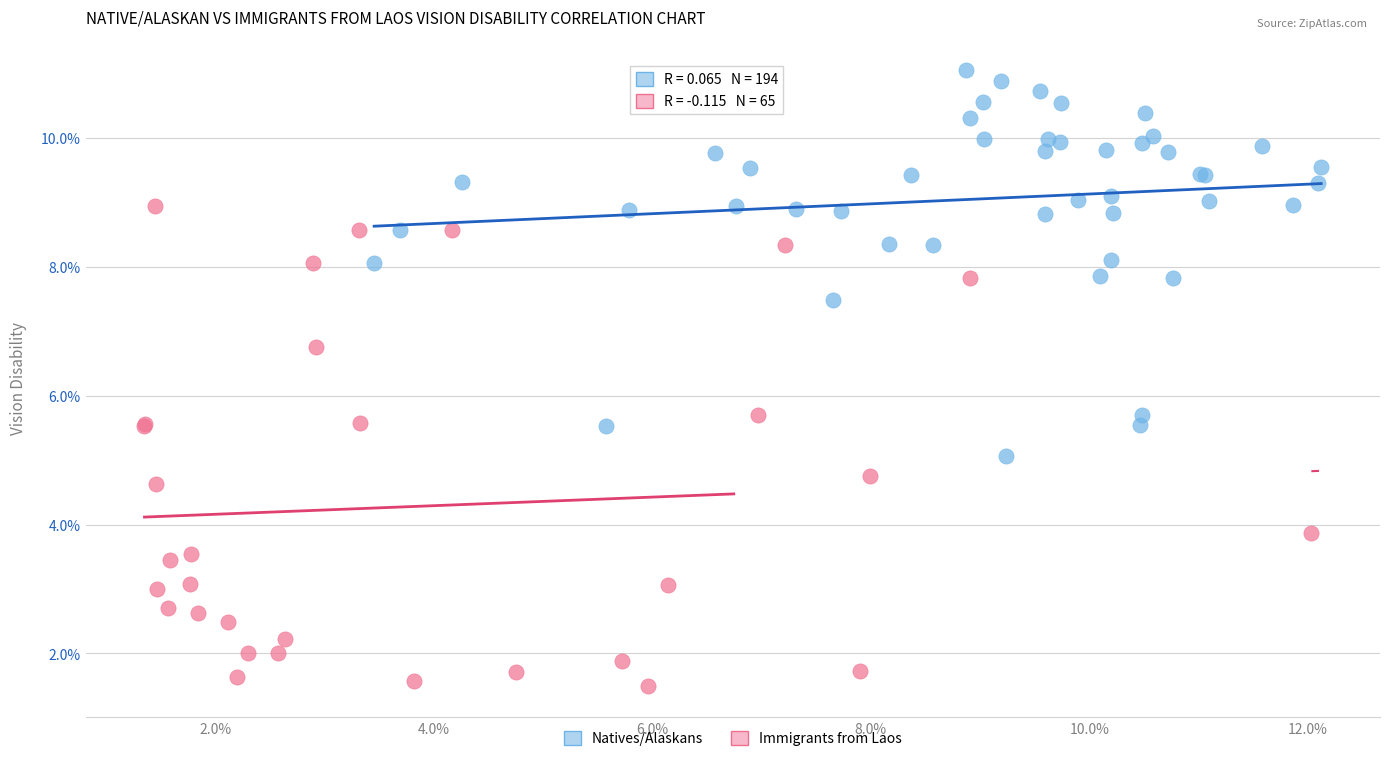

Which series contains the lowest Y value?

Immigrants from Laos